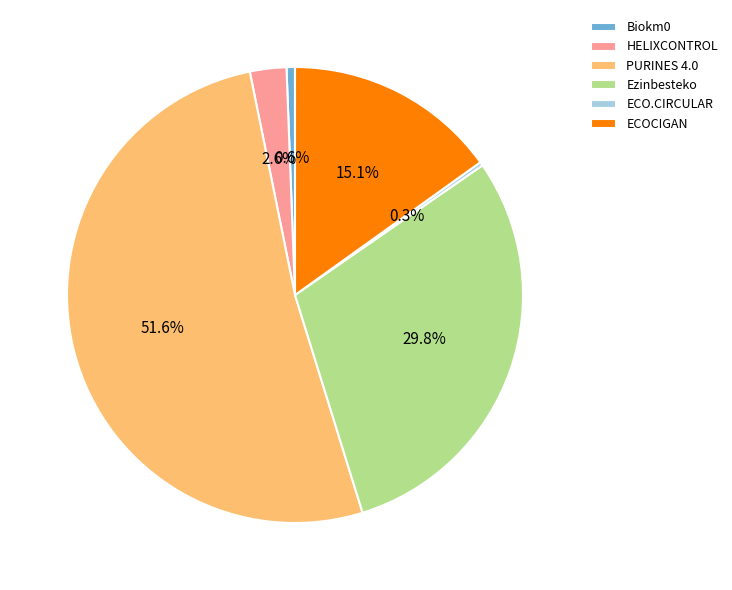

To the nearest percent, what portion does HELIXCONTROL represent?

3%